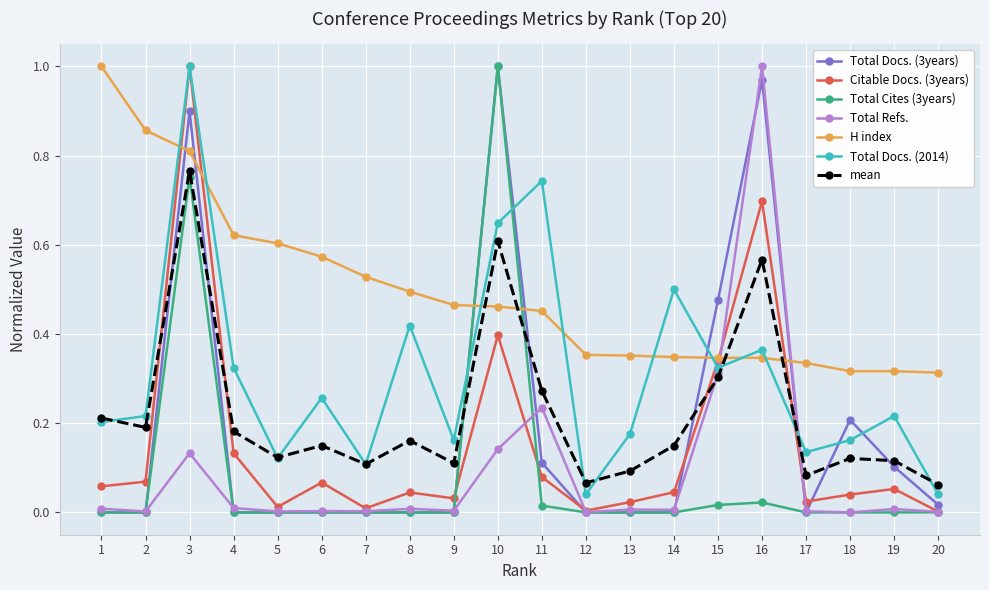

Where is the first local maximum for Total Docs. (3years)?

3